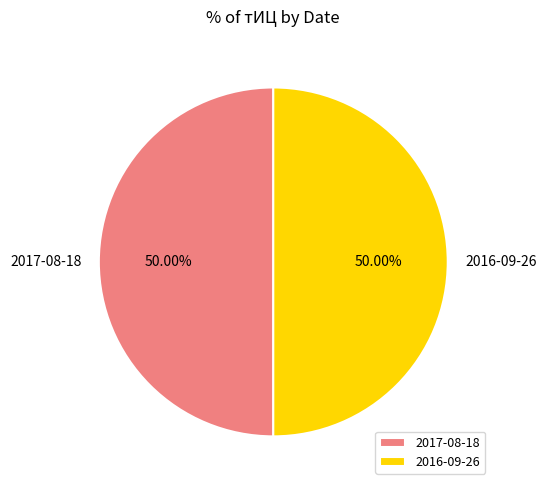

Do 2017-08-18 and 2016-09-26 together represent more than half of the pie?

Yes